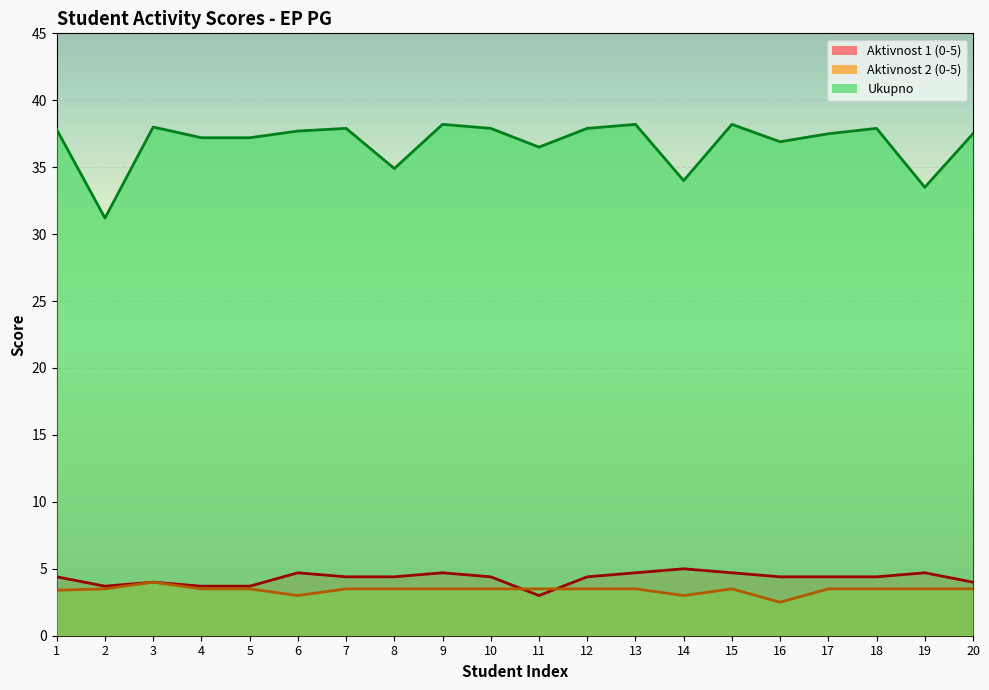

What is the value of the Aktivnost 2 (0-5) point at the 15th from the left?

3.5